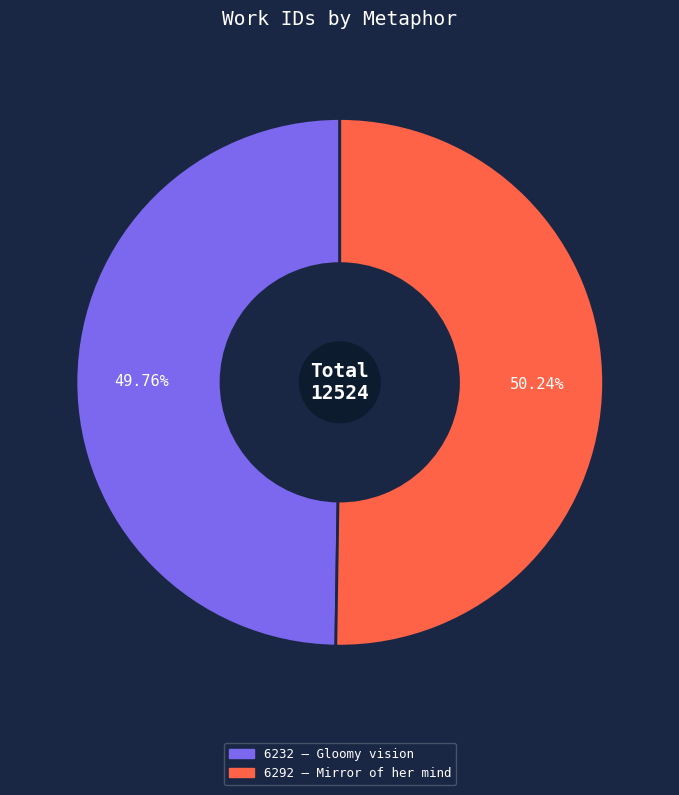

Combined, do 6292 — Mirror of her mind and 6232 — Gloomy vision account for over 50%?

Yes